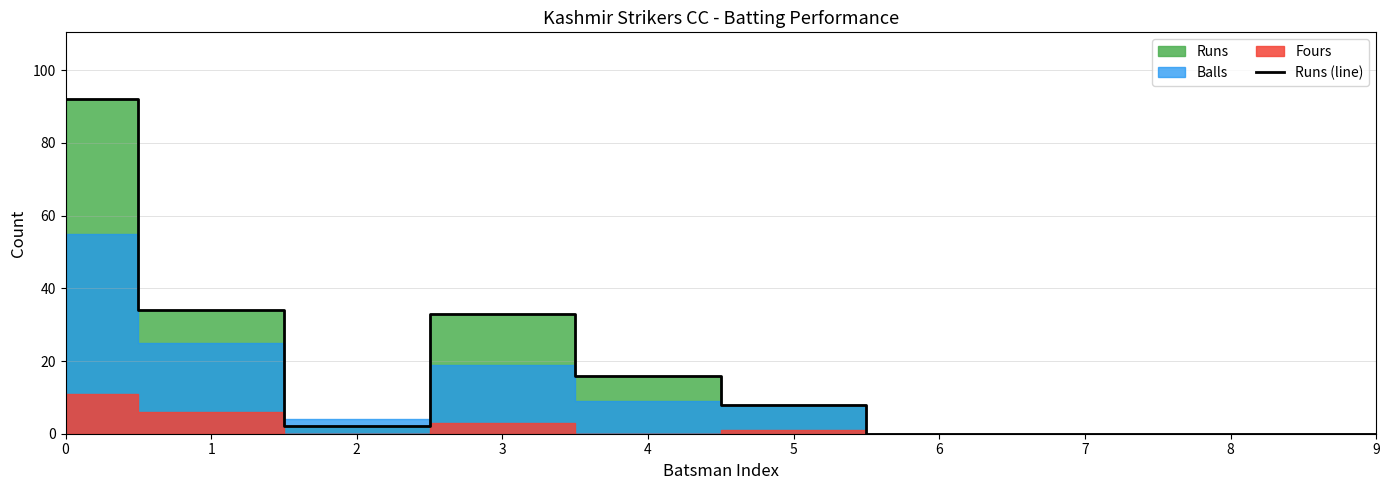

What is the sum of the values at 2 and 6?

2